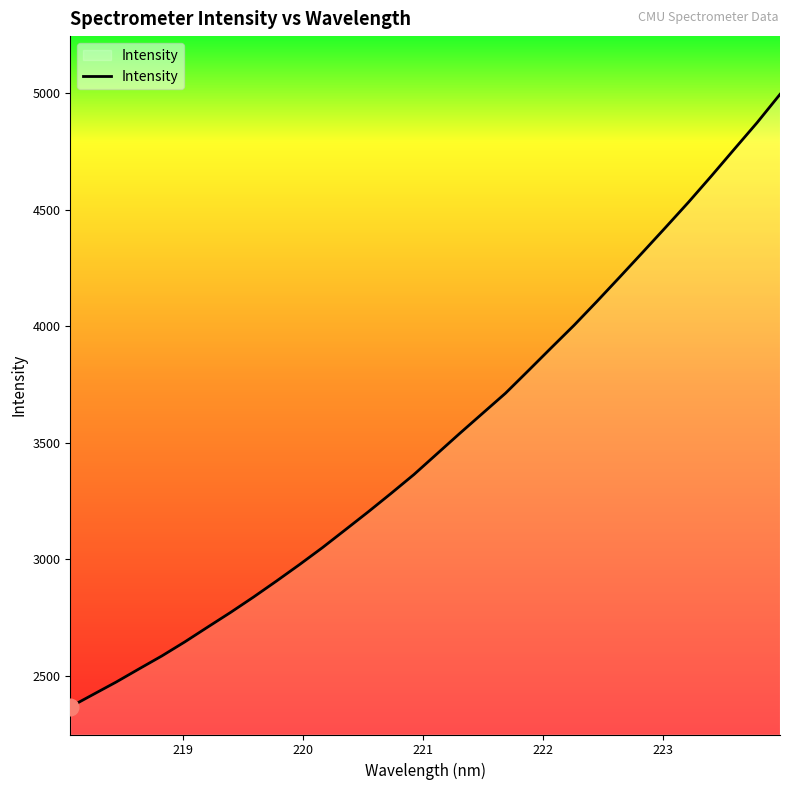

What is the minimum value shown in the chart?

2367.1